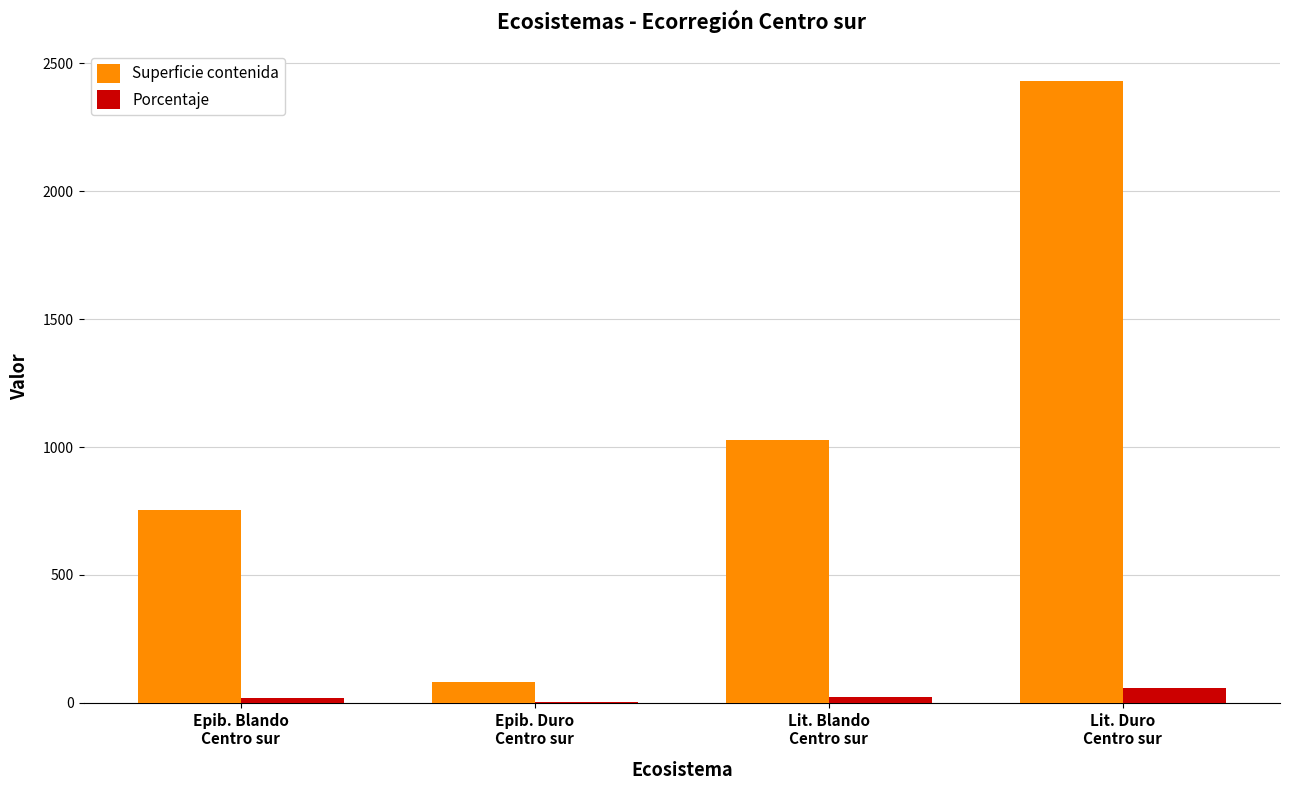

Which series has the largest total across all categories?

Superficie contenida